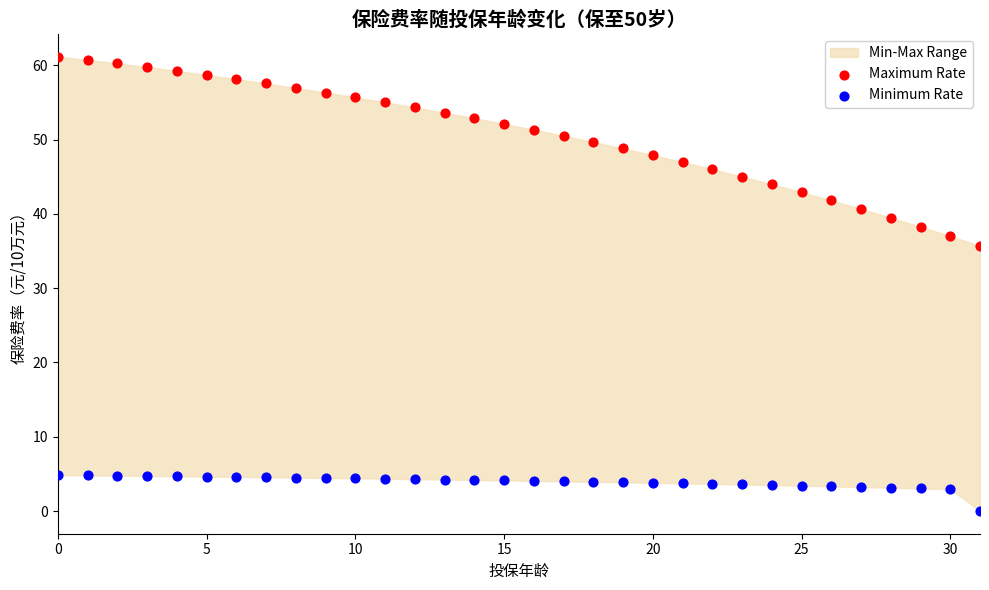

Which series contains the highest Y value?

Maximum Rate